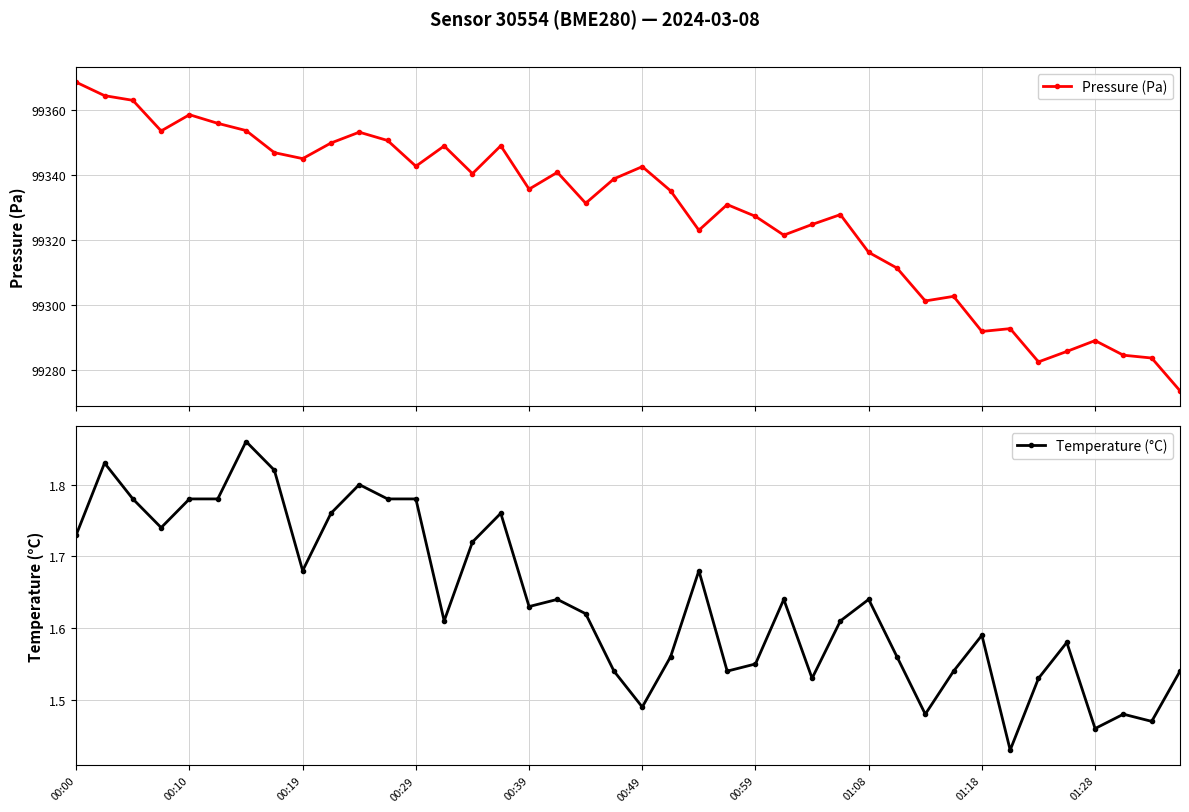

Is it true that Pressure (Pa) equals 52107.5 at 18?

False